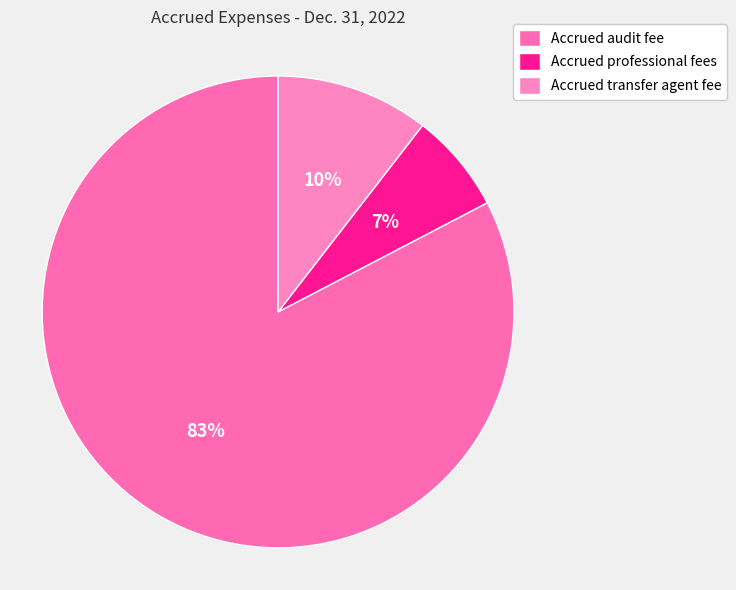

True or false: Accrued professional fees accounts for 7% of the total.

True